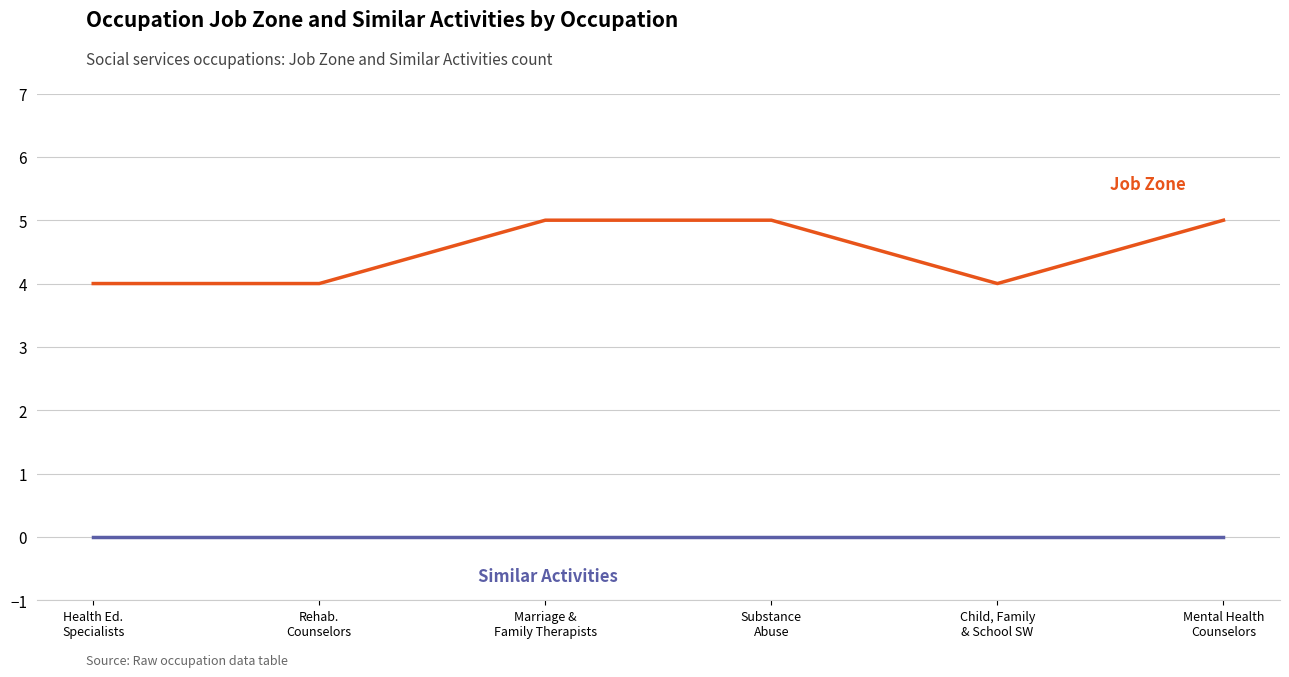

What is the maximum value shown in the chart?

5